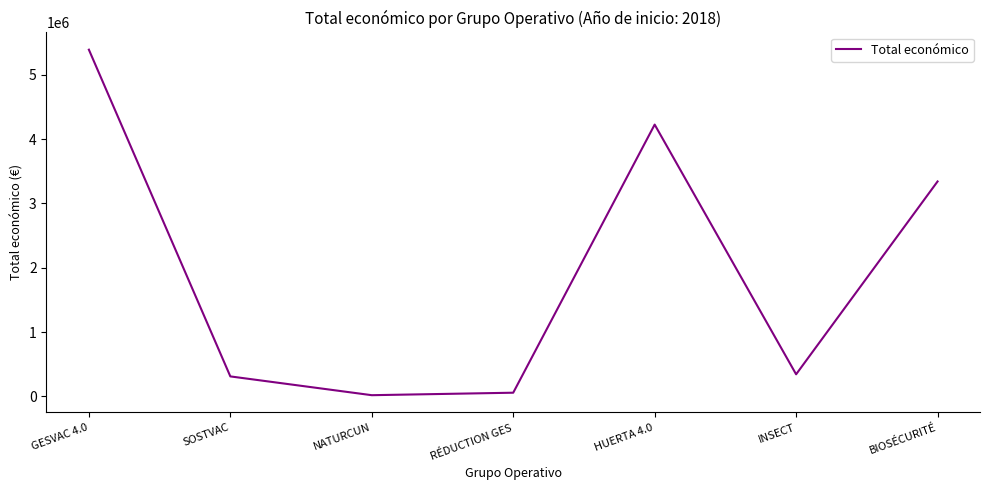

How many interior local valleys (lower than both neighbors) does the data have?

2